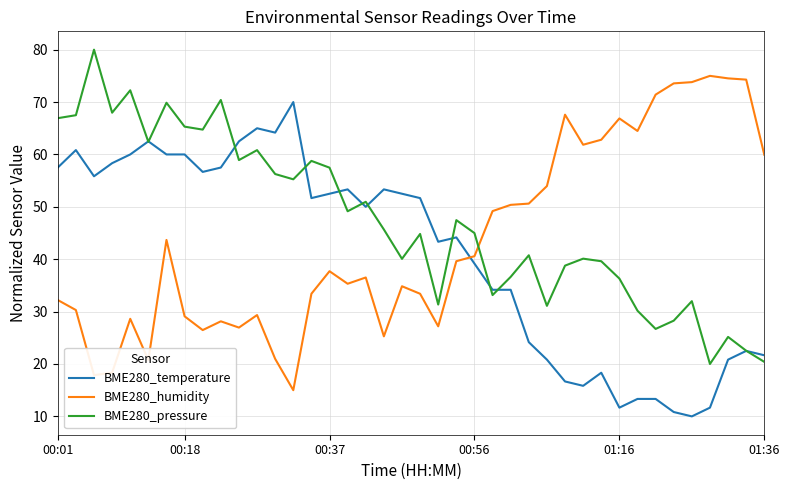

What is the lowest value of the BME280_pressure series?

20.0